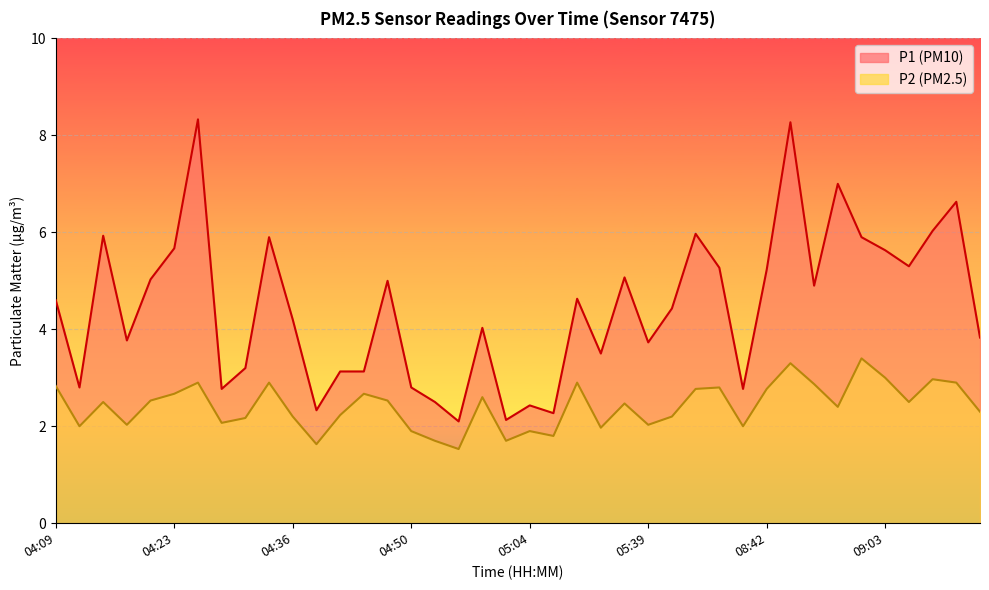

What are all the series names shown in the legend?

P1, P2